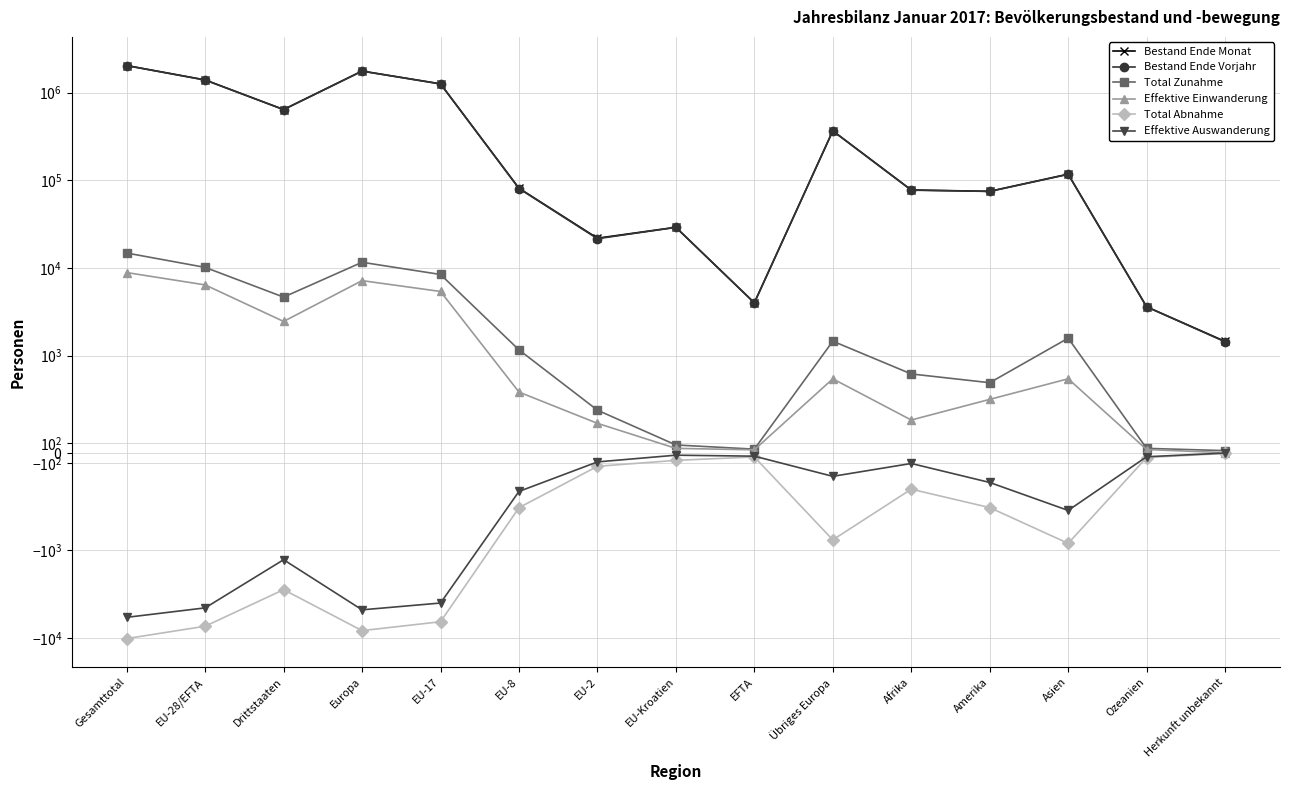

Reading left to right, what are all the values shown in this chart?

Bestand Ende Monat: 2034174	1393319	640855	1759424	1257329	81093	21840	29056	4001	366105	77511	74746	117437	3604	1452
Bestand Ende Vorjahr: 2029527	1390405	639122	1755958	1255313	80493	21550	29049	4000	365553	77091	74636	116800	3605	1437
Total Zunahme: 14796	10147	4649	11608	8421	1163	440	83	40	1461	812	722	1581	48	25
Effektive Einwanderung: 8858	6404	2454	7166	5392	626	305	48	33	762	339	551	762	36	4
Total Abnahme: -10112	-7313	-2799	-8204	-6501	-561	-136	-75	-40	-891	-371	-560	-927	-46	-4
Effektive Auswanderung: -5790	-4515	-1275	-4754	-3976	-394	-91	-22	-32	-239	-107	-302	-589	-38	0